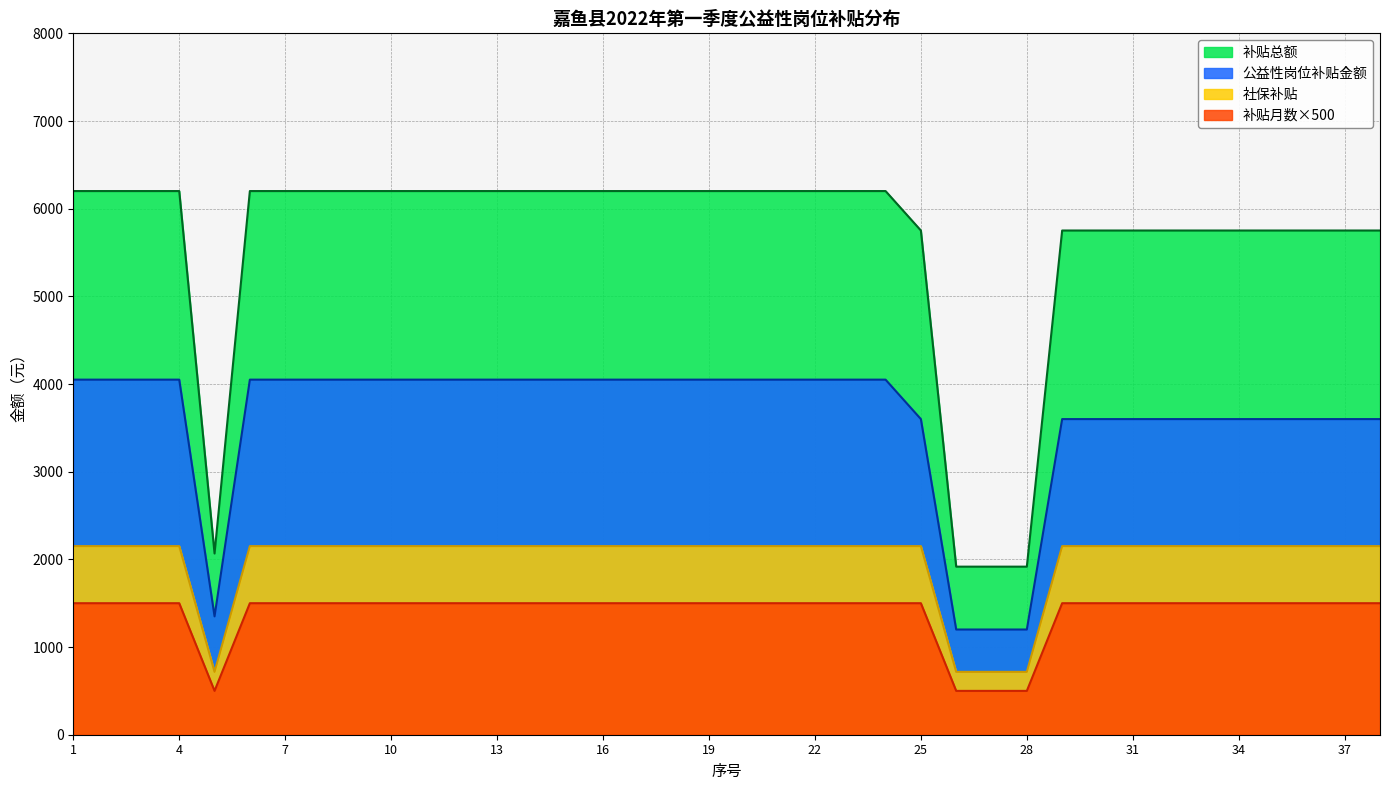

The value of 社保补贴 at 3 is 2151. True or false?

True